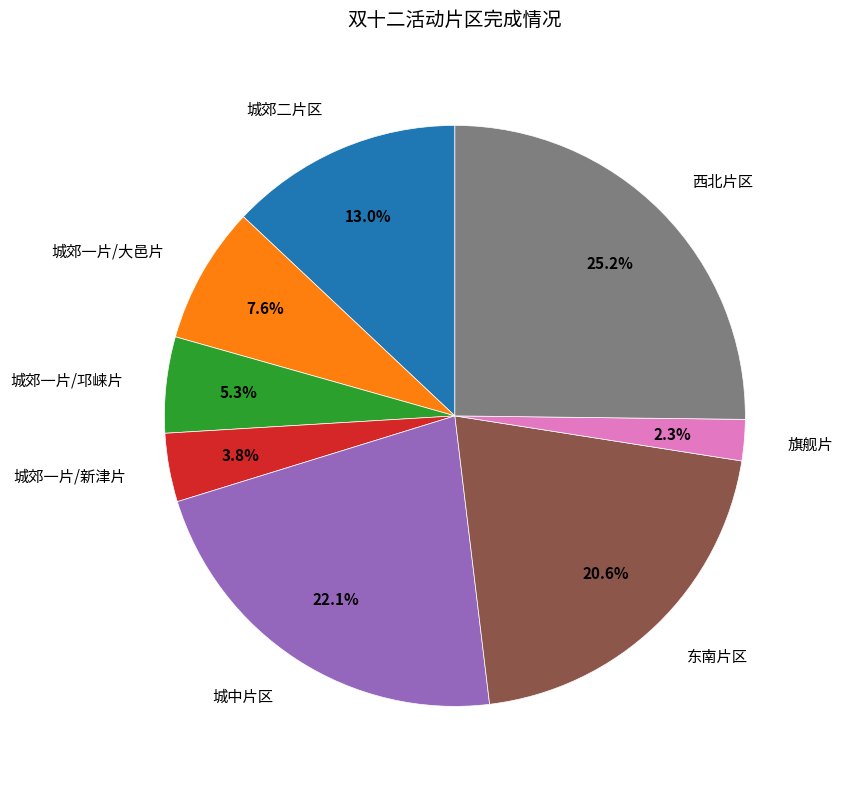

Is there a majority slice in this chart?

No